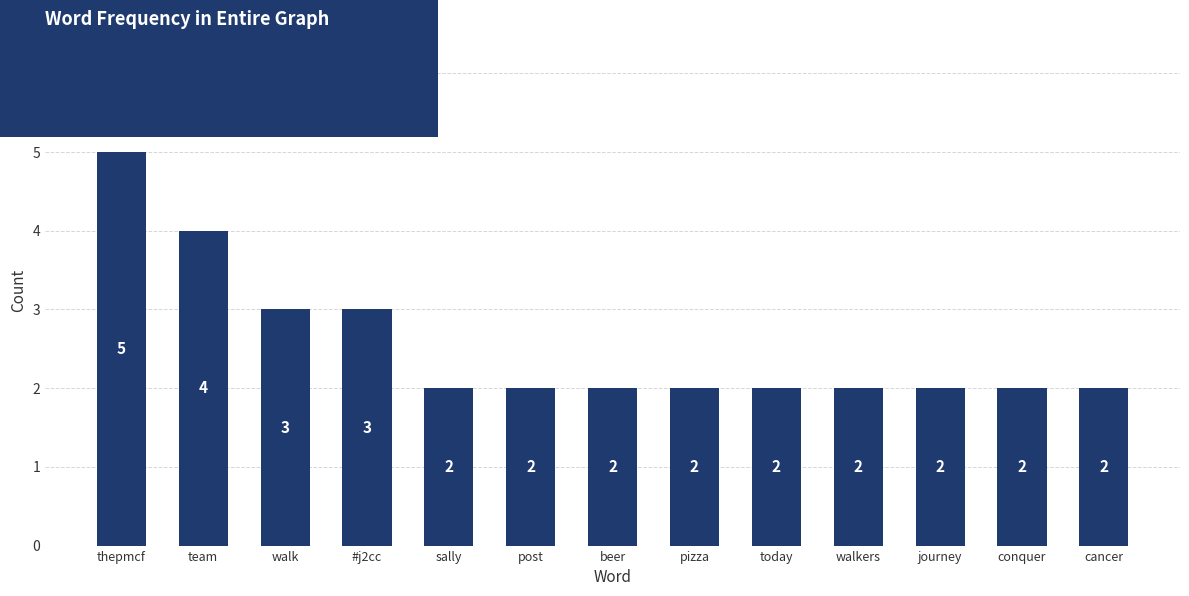

What is the difference between the second highest and minimum values?

2